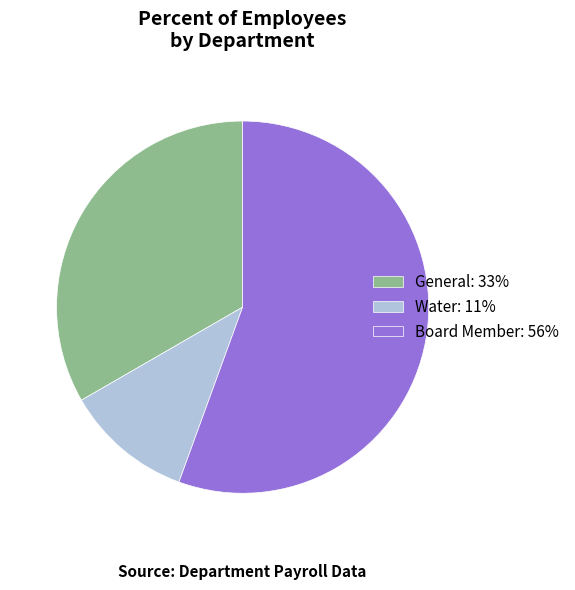

Count the number of slices in the pie.

3